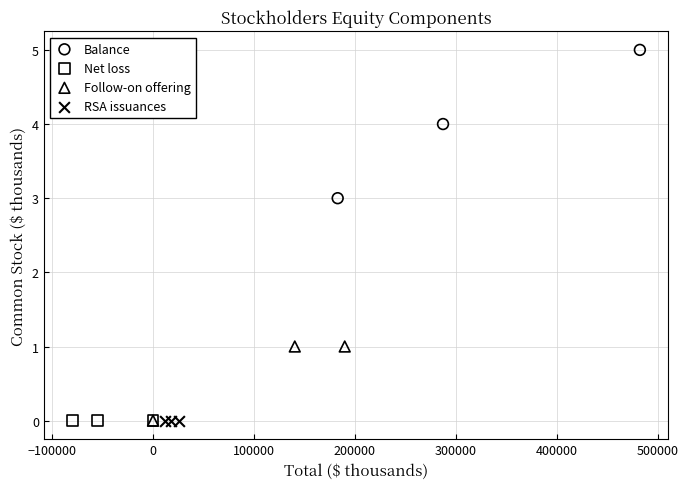

Which series contains the highest Y value?

Balance